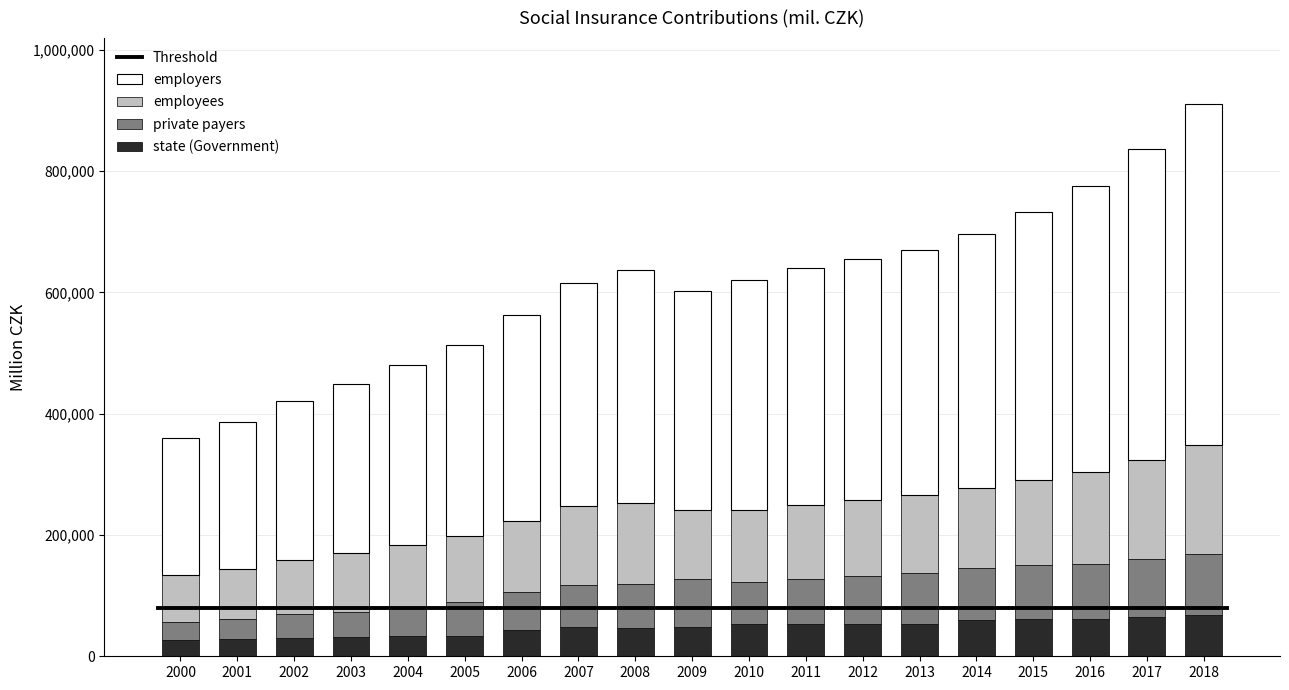

How many bars are there in total?

19